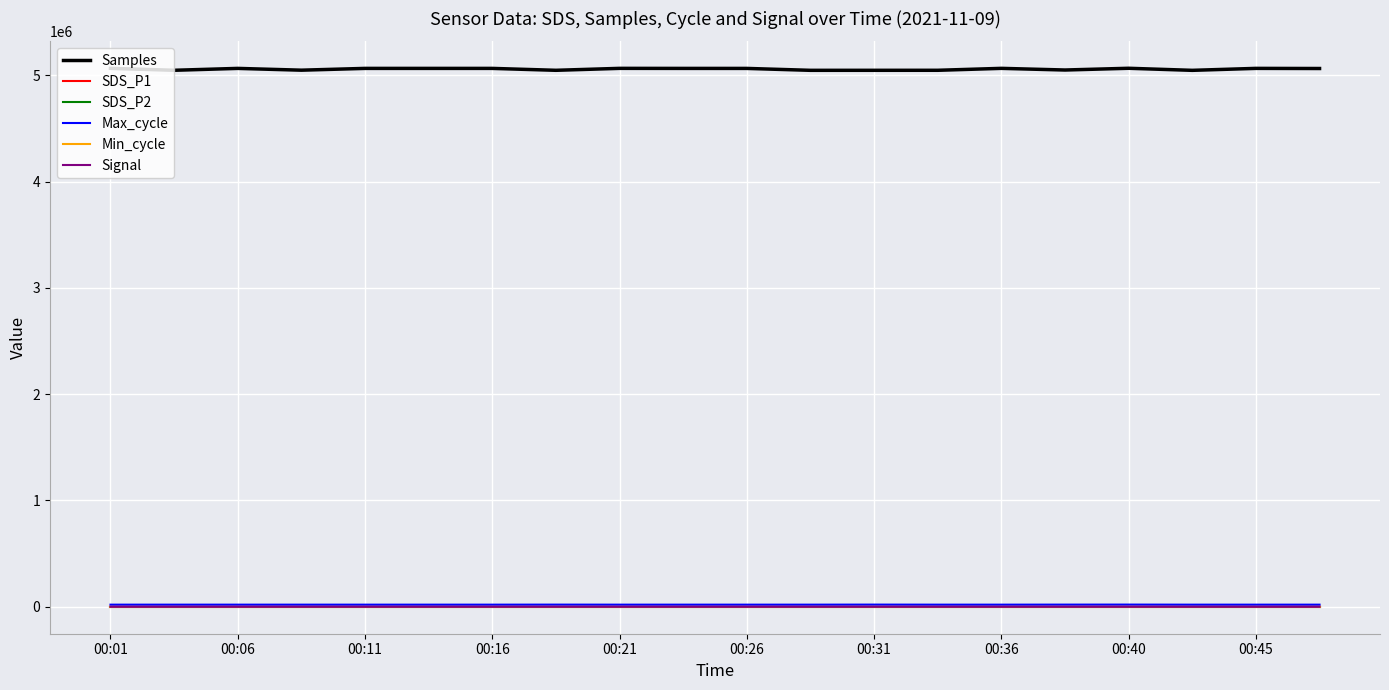

True or false: Samples and Max_cycle cross at least once.

False